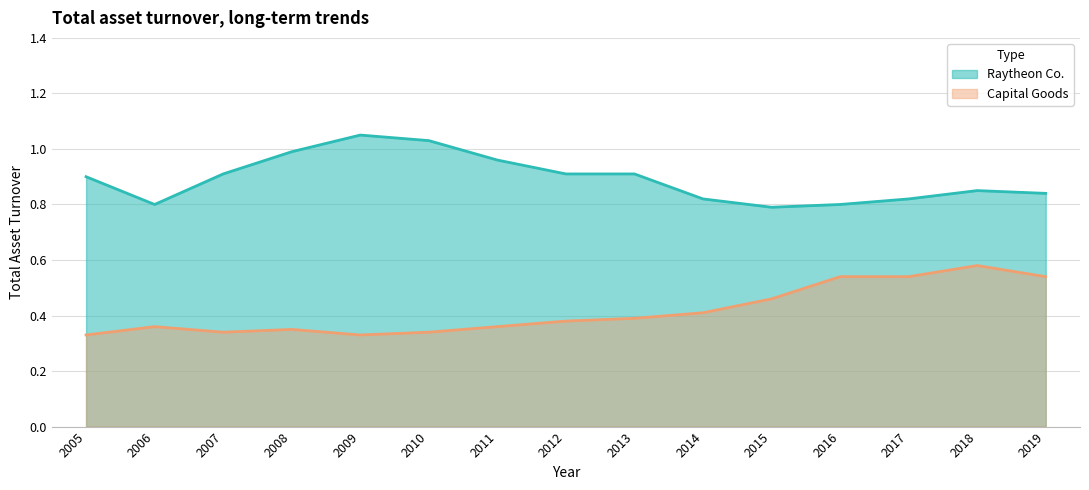

Reading left to right, transcribe all the data shown in this chart.

Raytheon Co.: 2005=0.9	2006=0.8	2007=0.9	2008=1.0	2009=1.1	2010=1.0	2011=1.0	2012=0.9	2013=0.9	2014=0.8	2015=0.8	2016=0.8	2017=0.8	2018=0.8	2019=0.8
Capital Goods: 2005=0.3	2006=0.4	2007=0.3	2008=0.3	2009=0.3	2010=0.3	2011=0.4	2012=0.4	2013=0.4	2014=0.4	2015=0.5	2016=0.5	2017=0.5	2018=0.6	2019=0.5